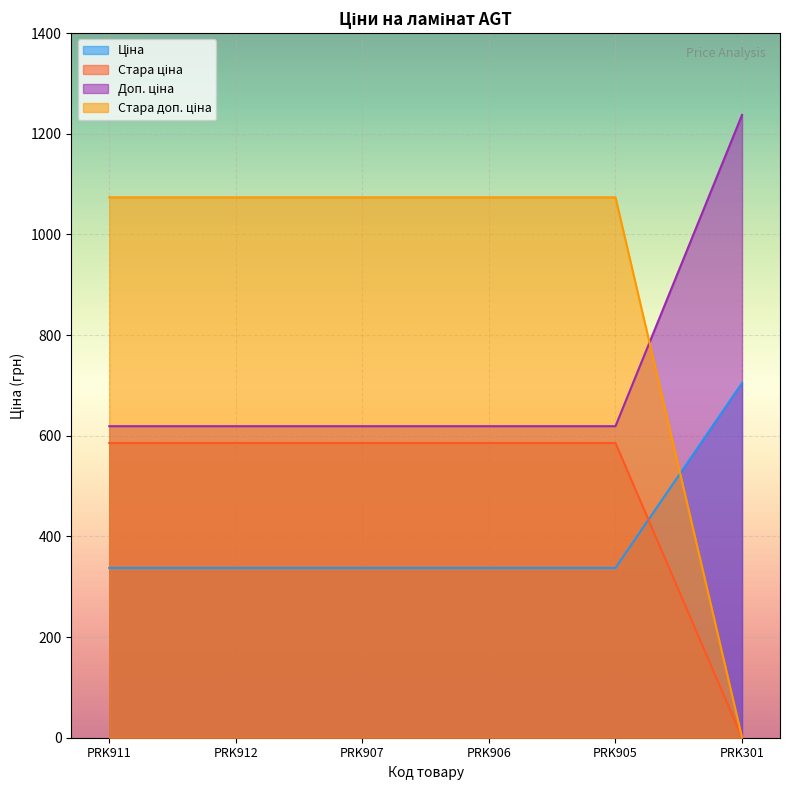

What is the total value across all series at PRK905?

2615.8